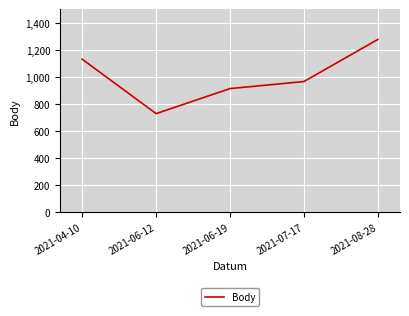

True or false: the data shows 518 at 2021-07-17.

False